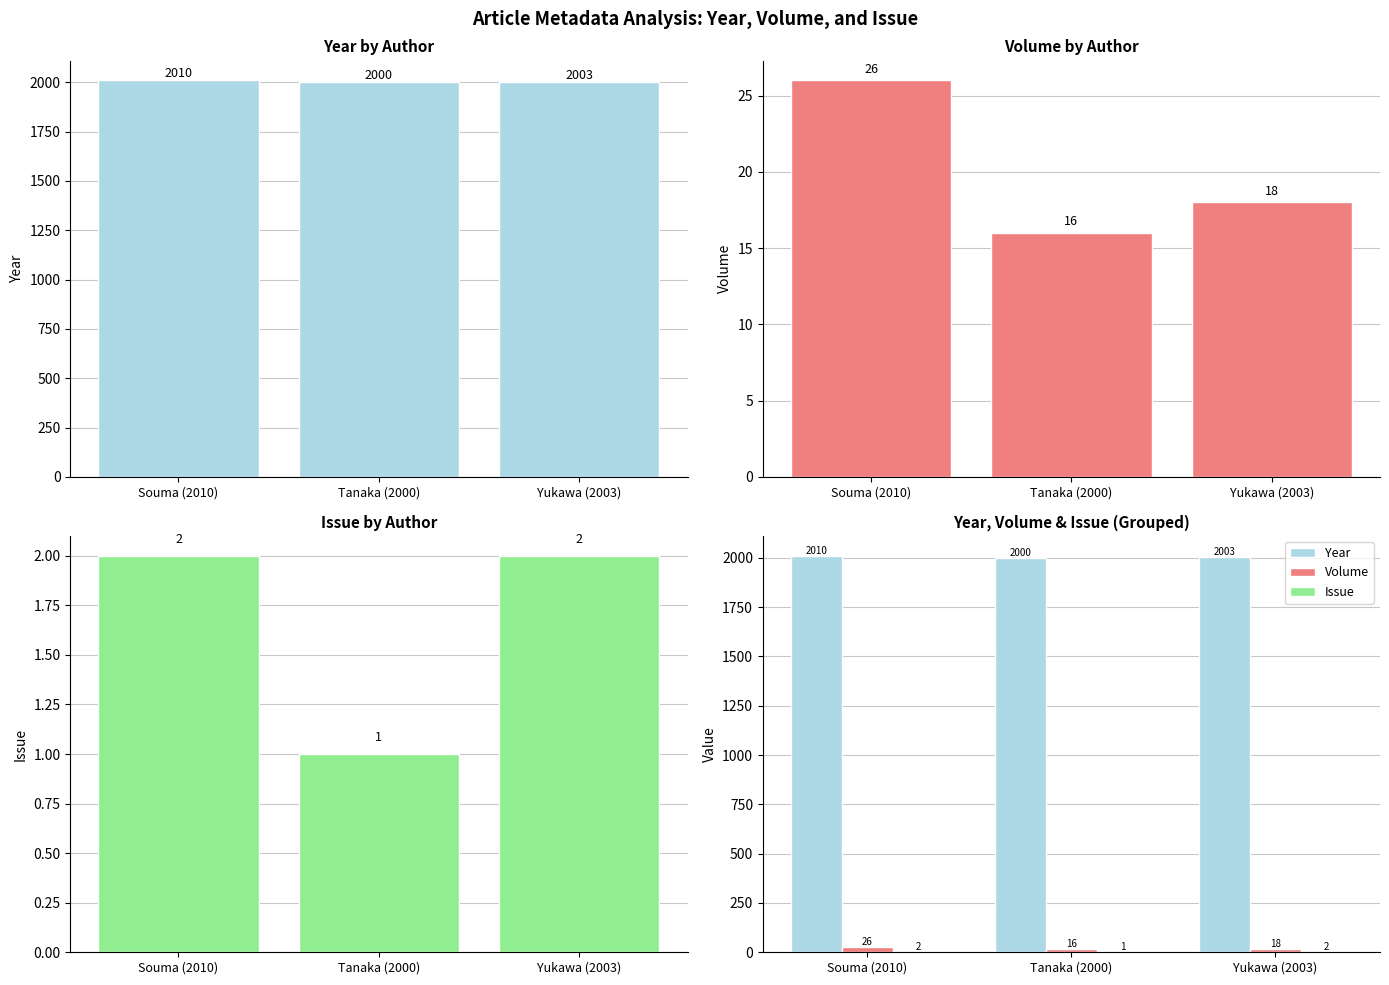

How many bars are there in each group?

3